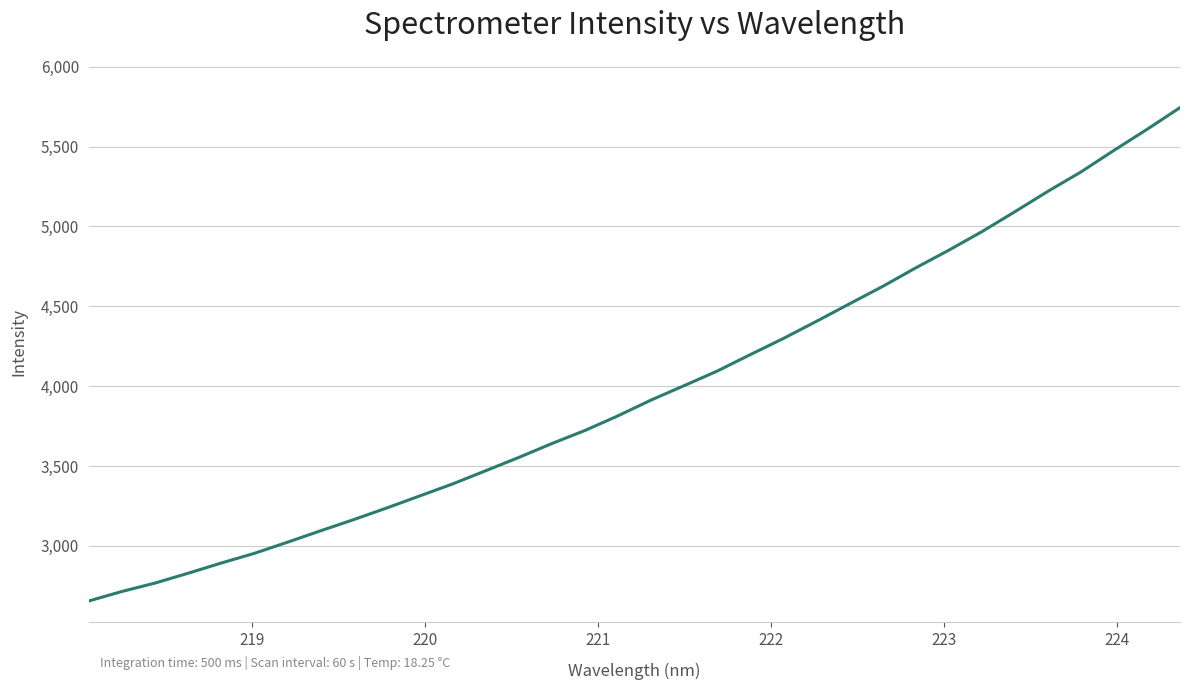

What is the maximum value shown in the chart?

5743.5